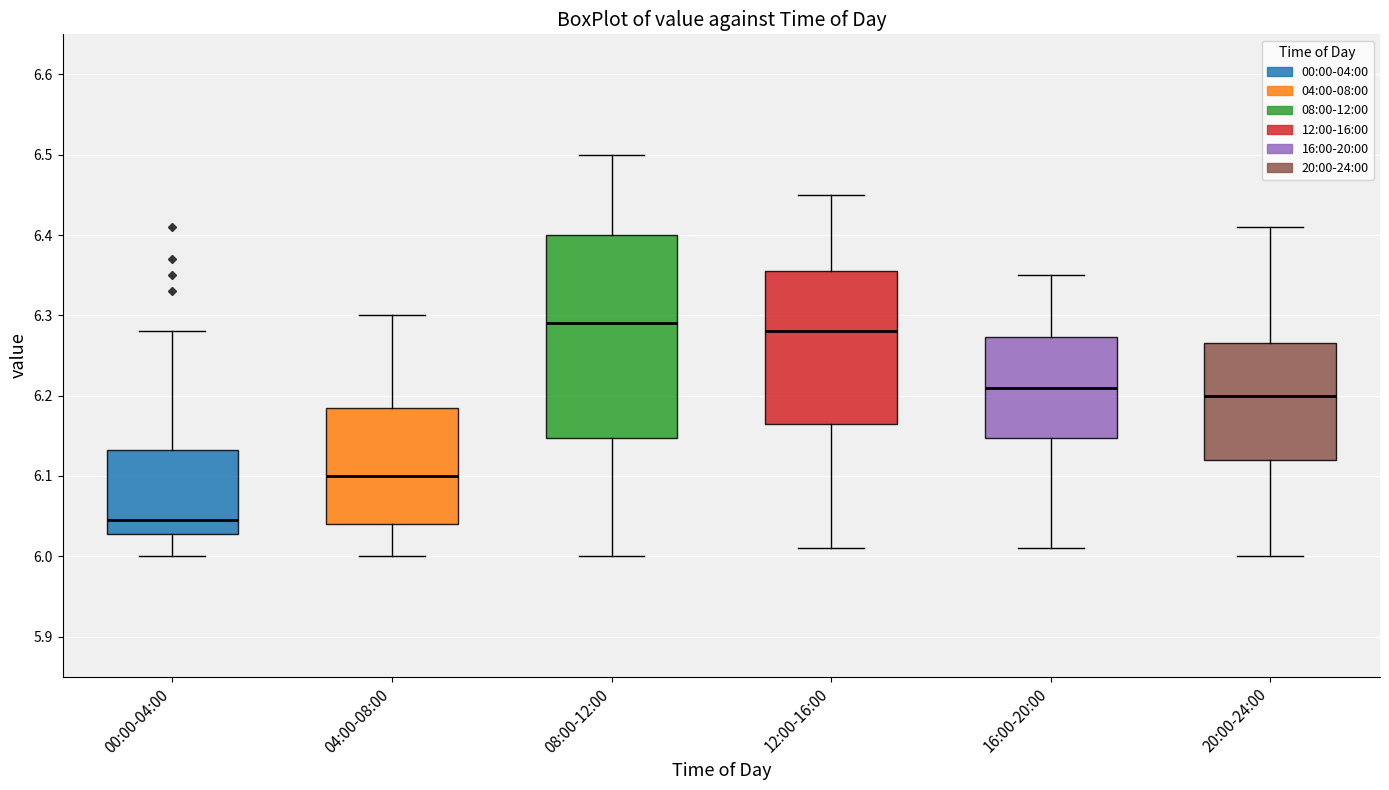

Which box has the lowest median line?

00:00-04:00